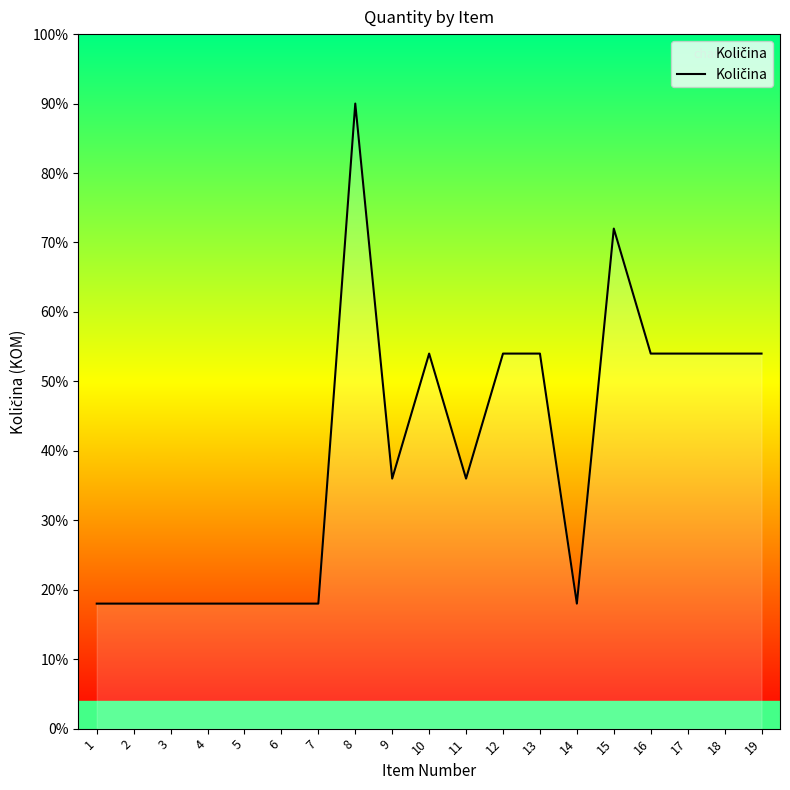

What value does the data have at 13?

16.2